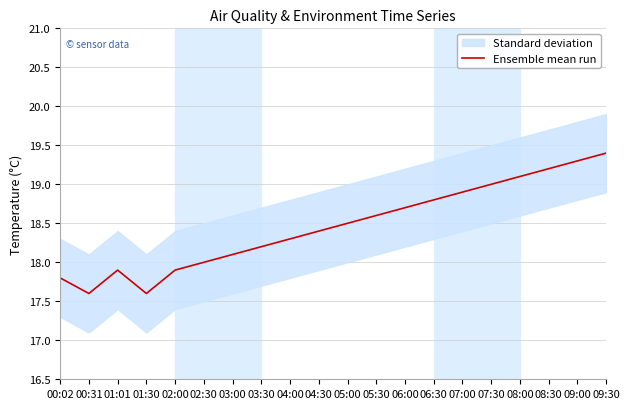

Is this an area chart (filled region under the line)?

No